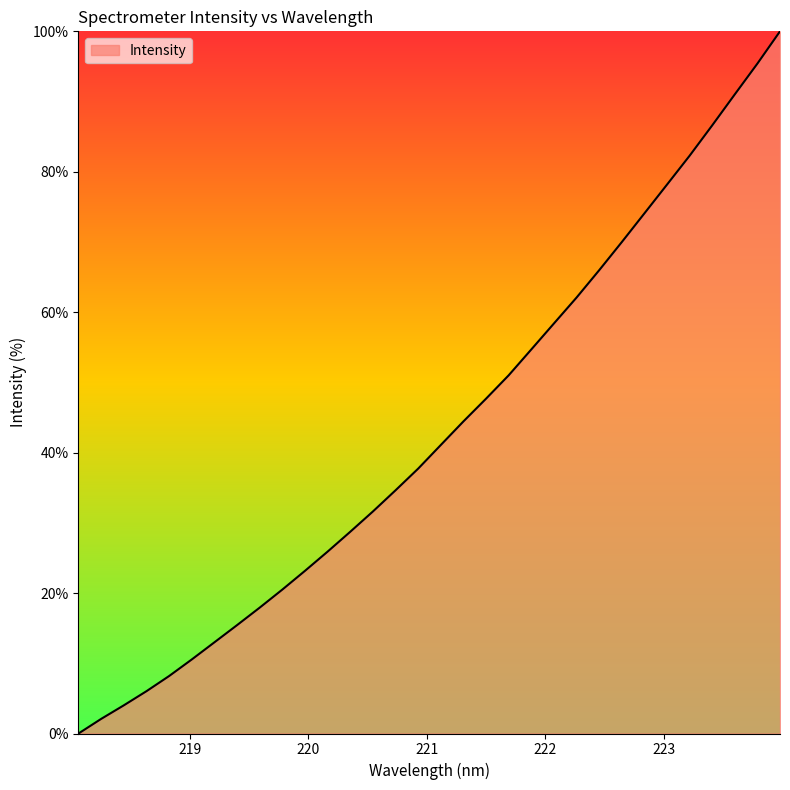

Reading left to right, what are all the values shown in this chart?

0.0	2.1	4.0	6.0	8.2	10.5	13.0	15.4	17.9	20.5	23.2	25.9	28.7	31.6	34.6	37.7	41.1	44.4	47.7	51.0	54.7	58.4	62.1	66.0	70.0	74.1	78.2	82.3	86.6	91.0	95.4	100.0